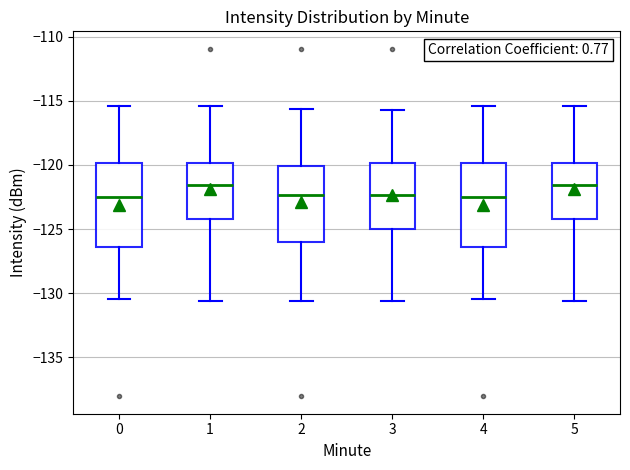

Where does the lower whisker of the box at x = 2 end on the y-axis? The values are not printed on the chart, so give them approximately, as read against the axis.

-130.5